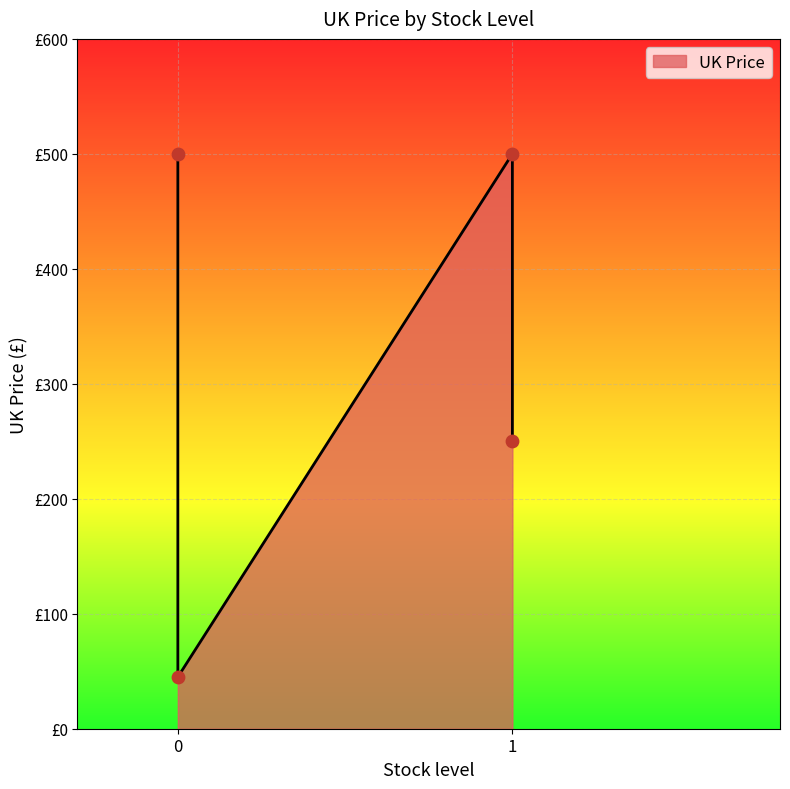

What is the ratio of the value at 1 to the value at 1?

0.5